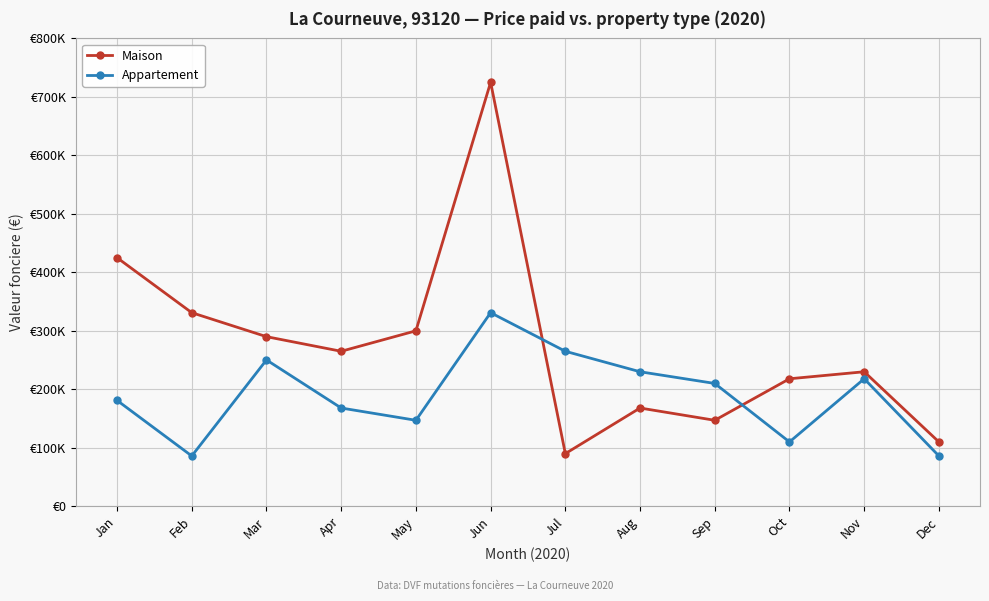

Is this an area chart (filled region under the line)?

No